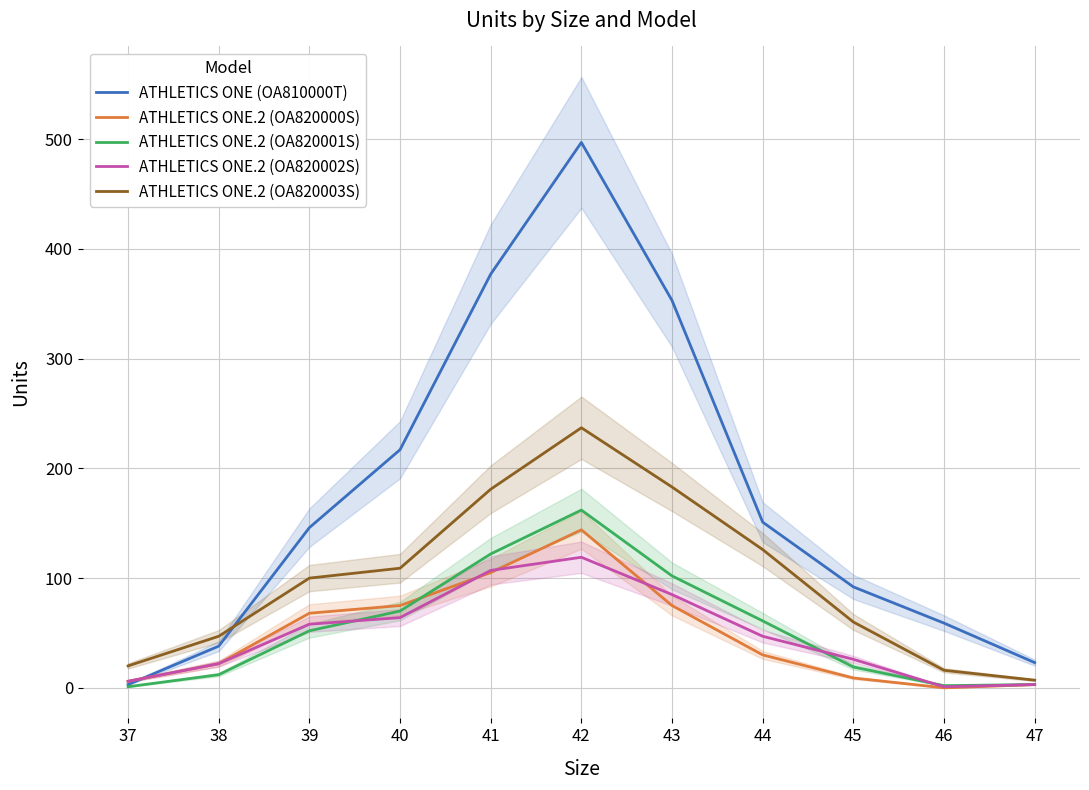

Where do ATHLETICS ONE.2 (OA820002S) and ATHLETICS ONE.2 (OA820000S) first cross each other?

40 and 41